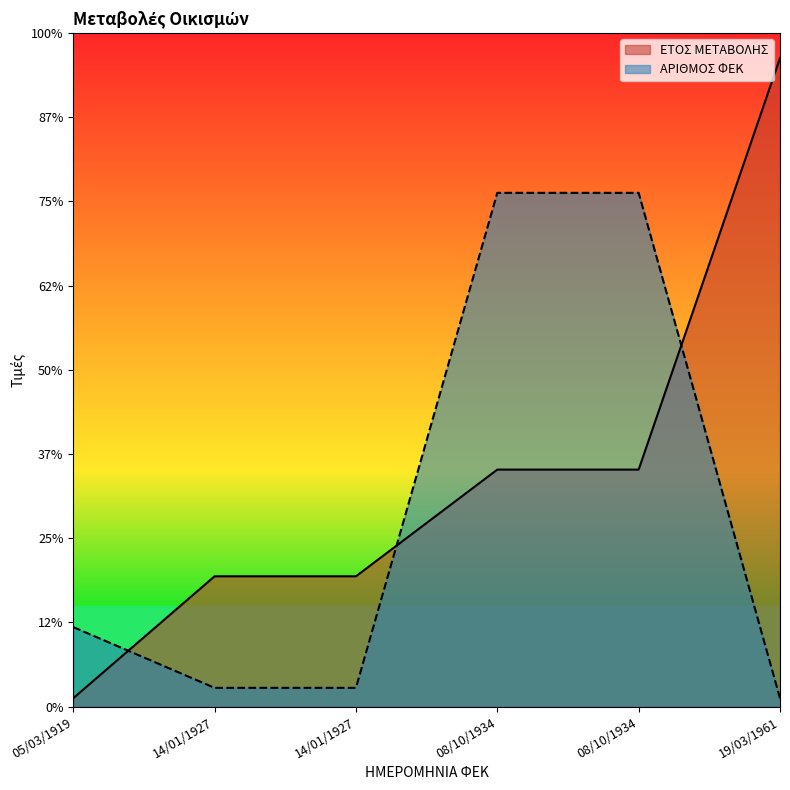

Rank the series by their maximum value, from lowest to highest.

ΑΡΙΘΜΟΣ ΦΕΚ, ΕΤΟΣ ΜΕΤΑΒΟΛΗΣ